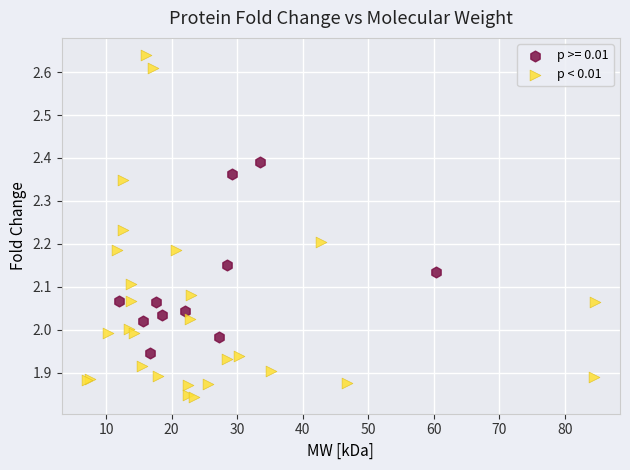

Which series contains the lowest Y value?

p < 0.01